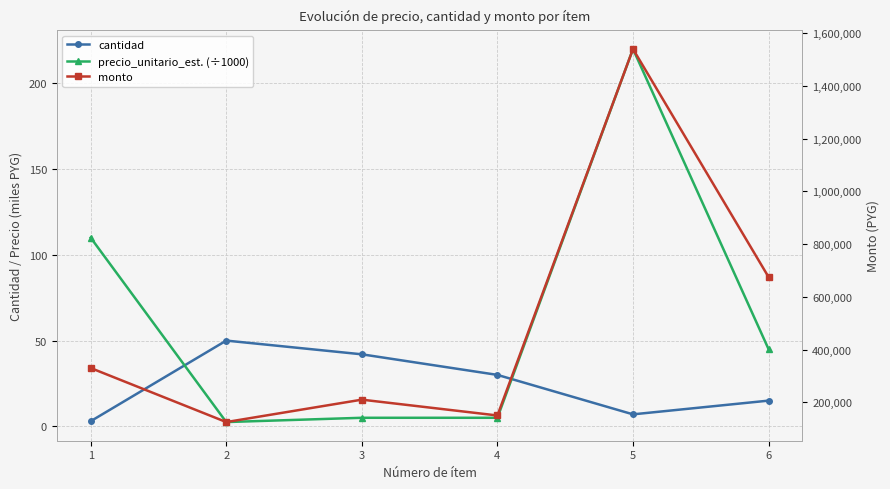

True or false: monto and precio_unitario_est. (÷1000) cross at least once.

False